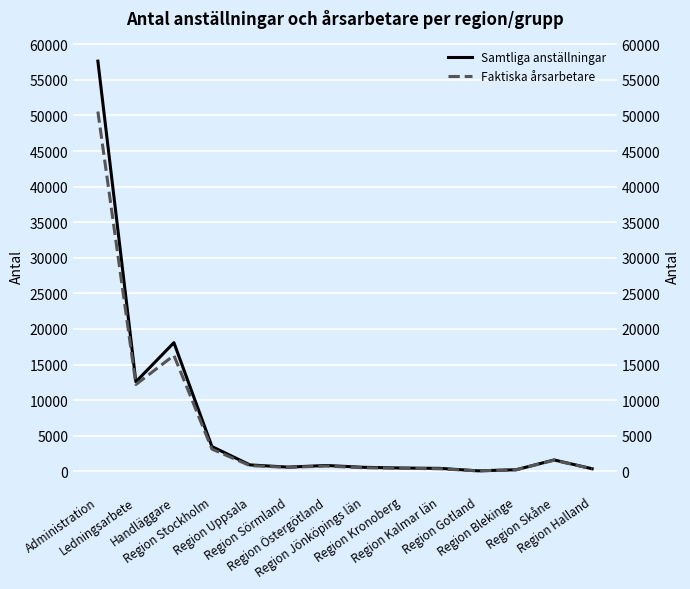

At which category is the sum across all series the highest?

Administration